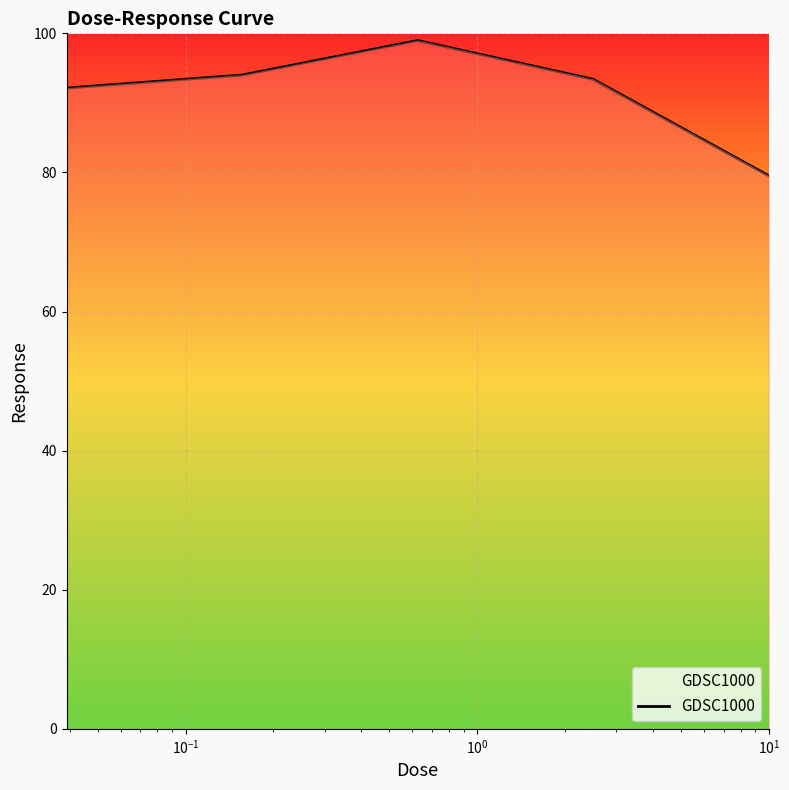

What is the difference between the second highest and minimum values?

14.5